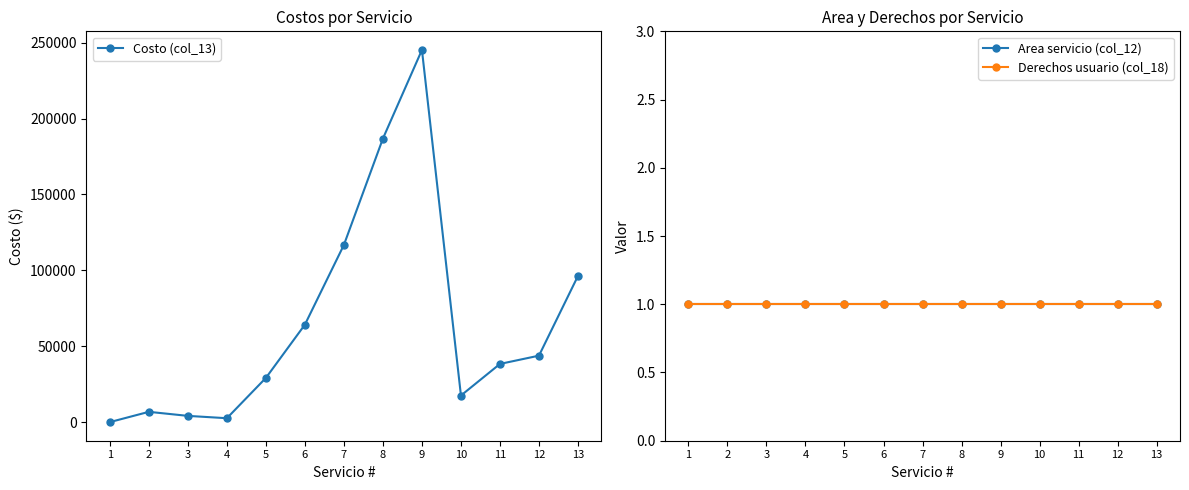

At which label does Derechos usuario (col_18) reach its peak?

1